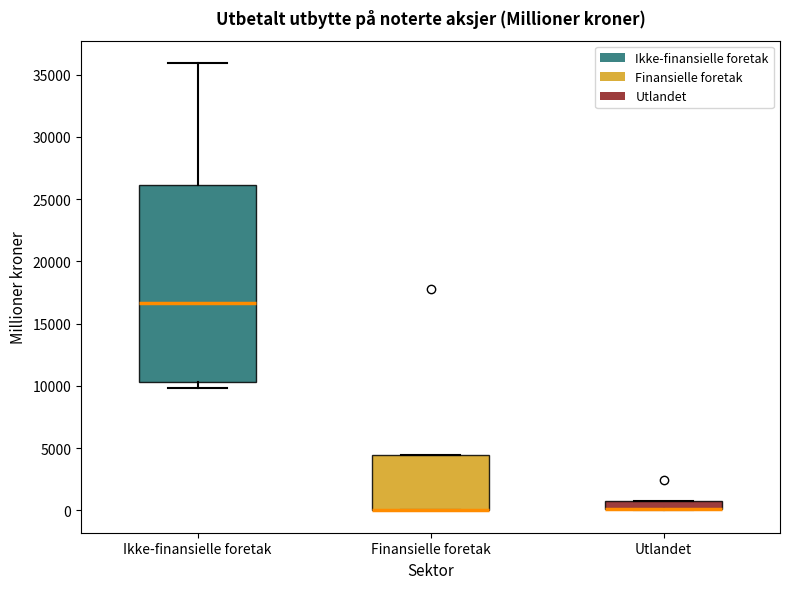

Where is the lower edge of the box for Finansielle foretak on the y-axis? The values are not printed on the chart, so give them approximately, as read against the axis.

0